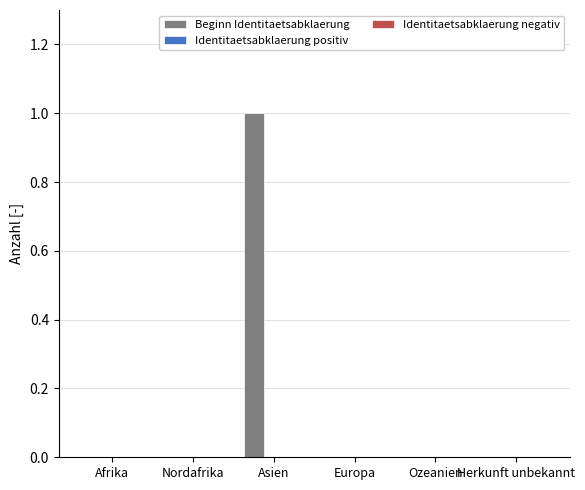

What is the change in value from Nordafrika to Asien?

+1